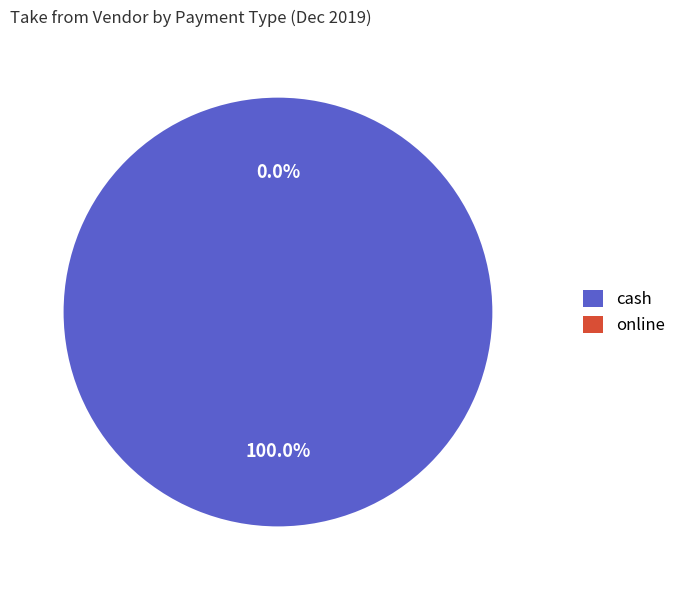

To the nearest percent, what percentage of the pie is 812201924?

21%